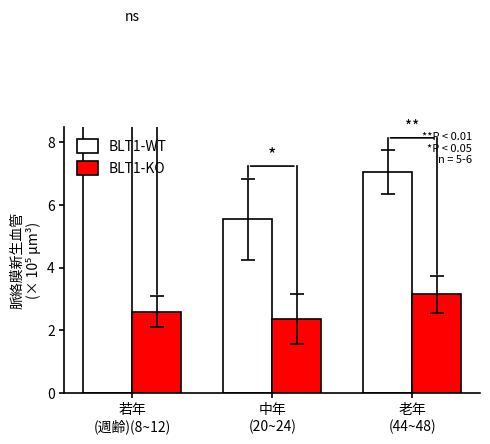

What is the difference between the highest and lowest values at 若年
(週齢)(8~12)?

7.6